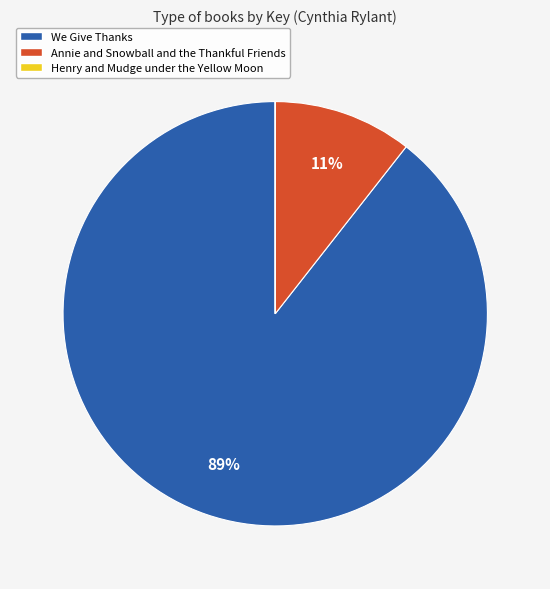

To the nearest percent, what is the difference between the largest and smallest slice percentages?

89%